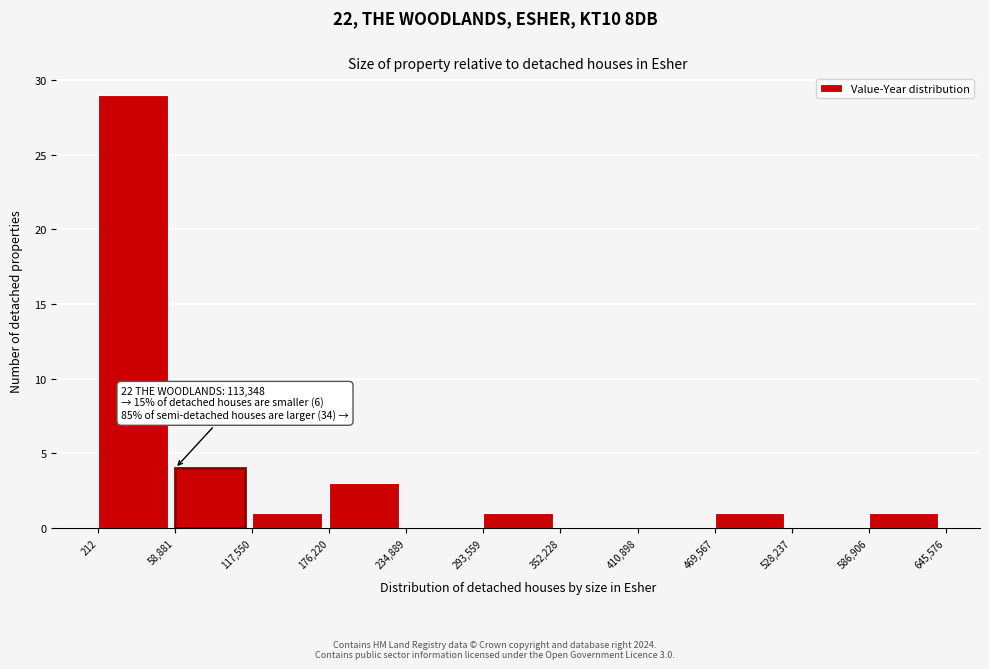

Which range on the x-axis has the tallest bar?

212 to 58,881